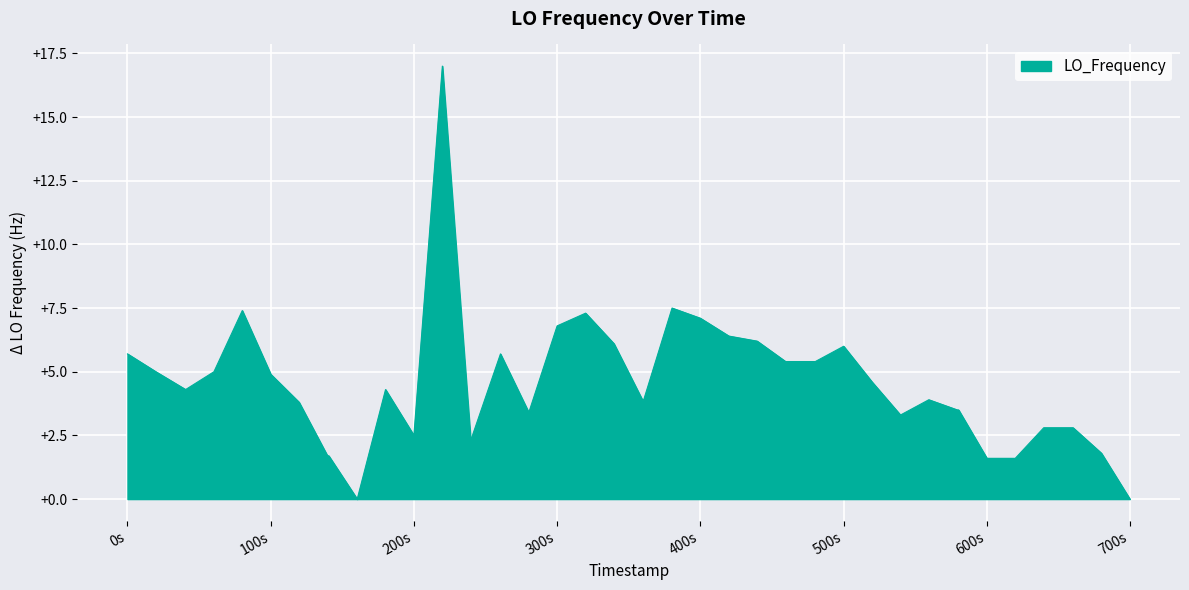

What is the difference between the maximum and minimum values?

17.0